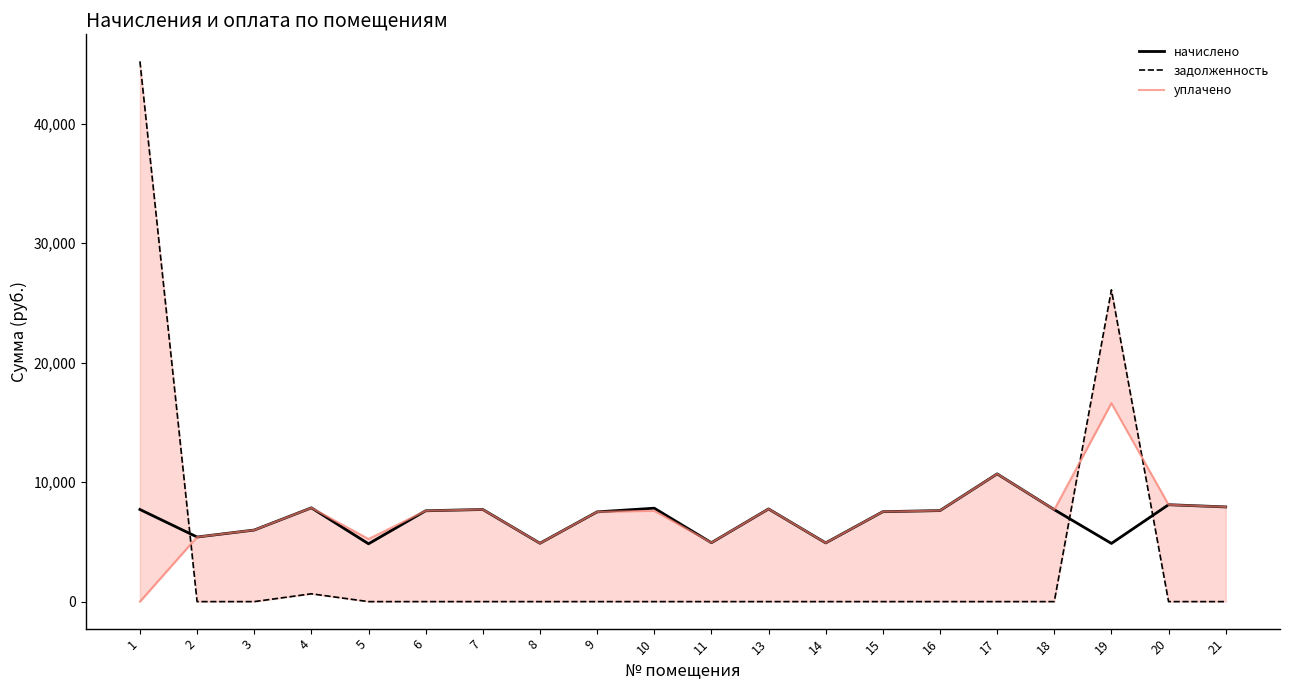

At which label does уплачено first exceed 7603?

4